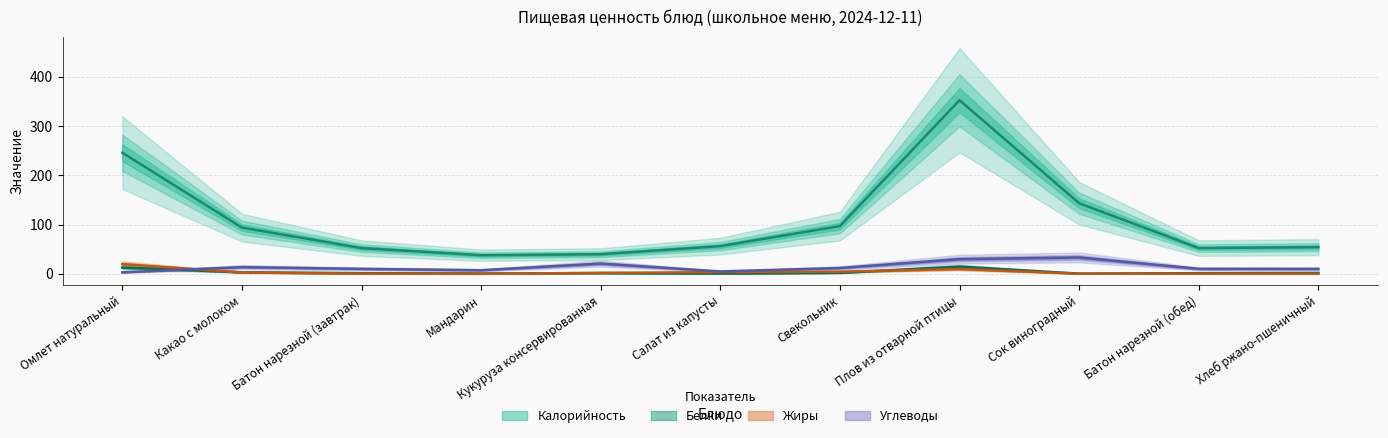

What is the label of the 8th point from the left?

Плов из отварной птицы